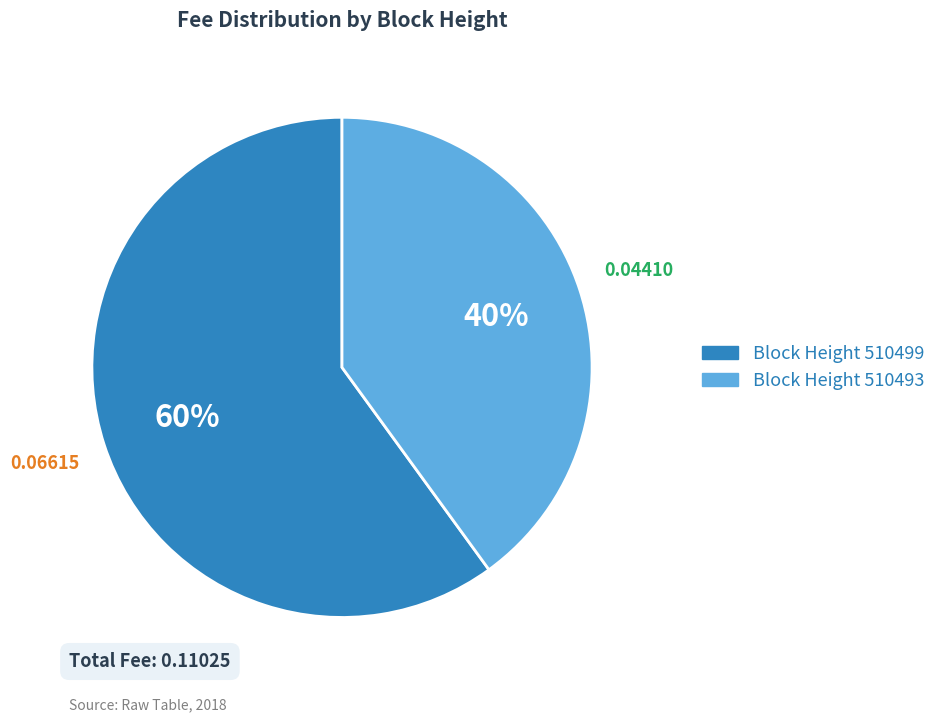

To the nearest percent, what is the difference between the largest and smallest slice percentages?

20%